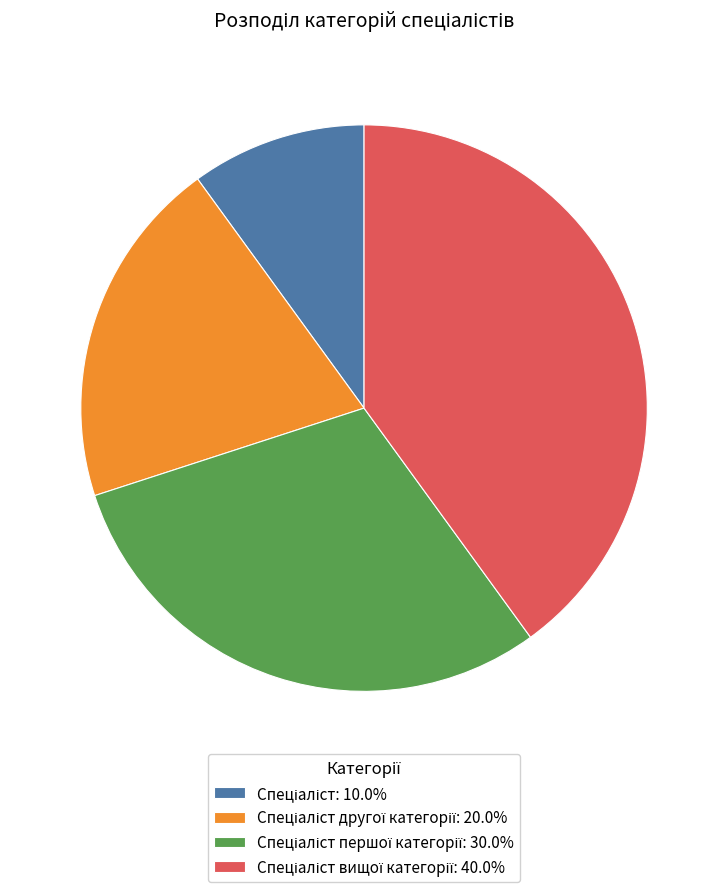

Does any single category account for the majority?

No